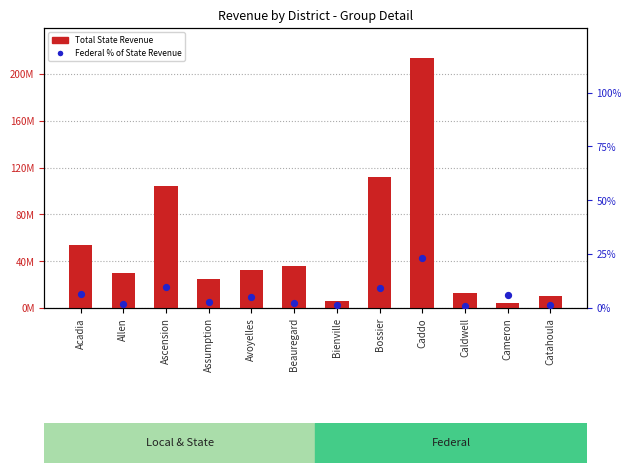

Which series contains the lowest Y value?

Federal % of State